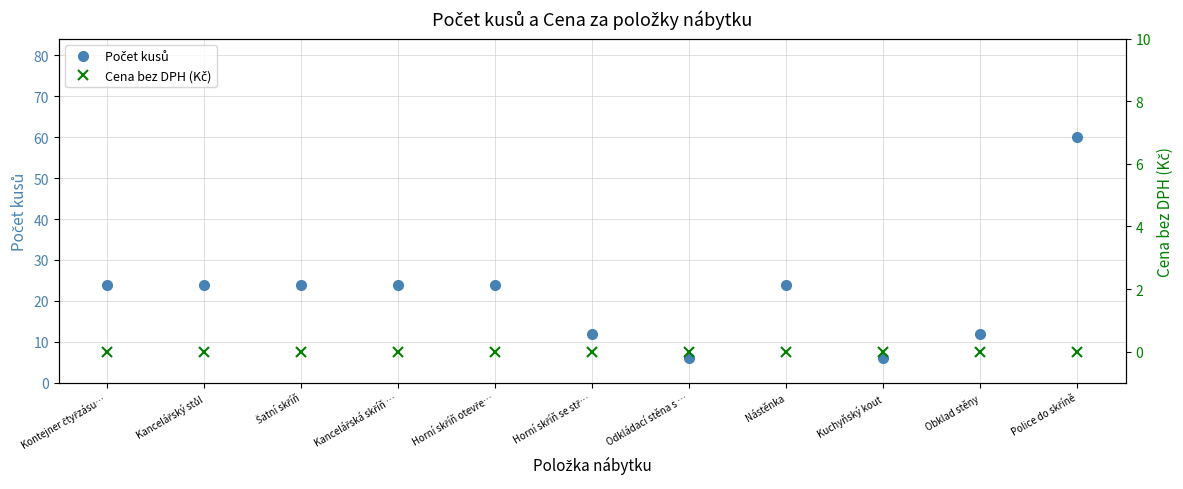

The Počet kusů series shows 1 at Kuchyňský kout. True or false?

False